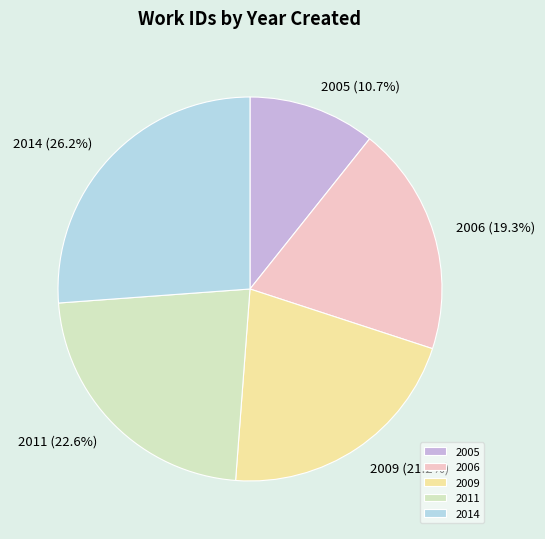

To the nearest percent, what portion does 2005 represent?

11%